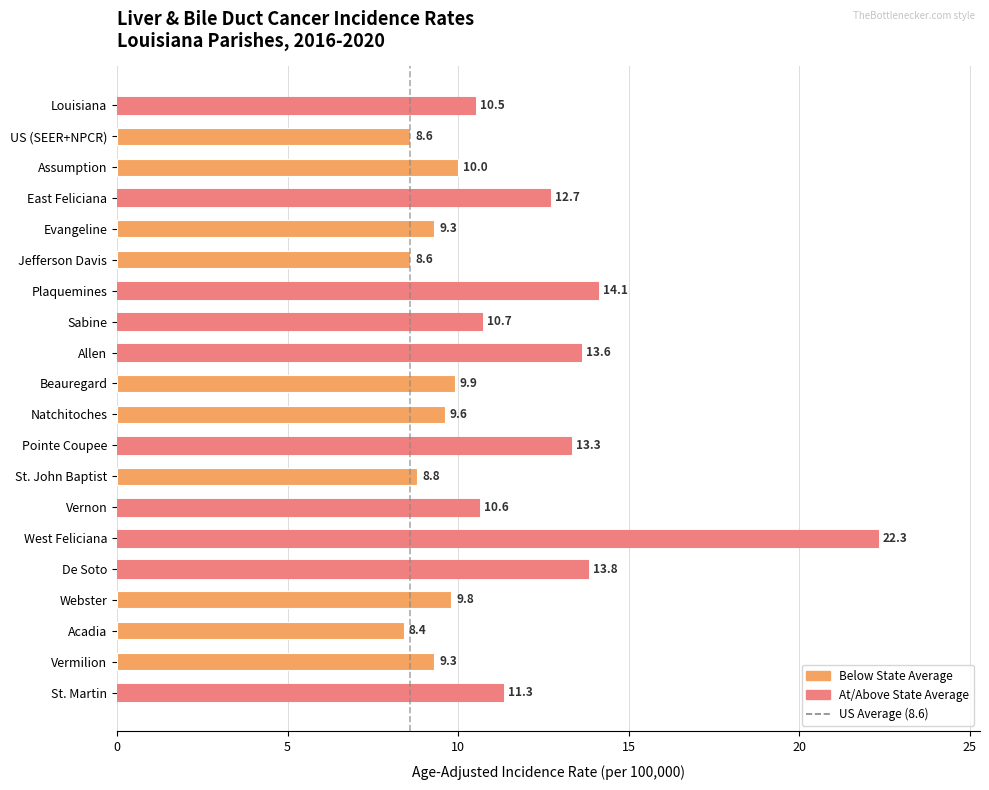

Read the value at St. Martin.

11.3